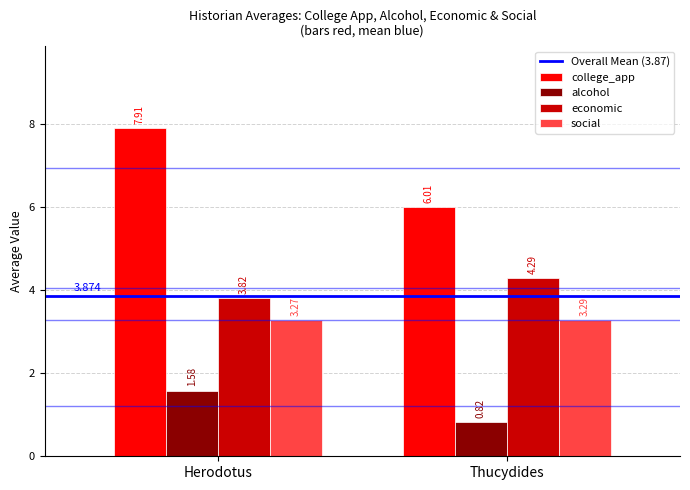

Which category has the highest value across all series?

Herodotus